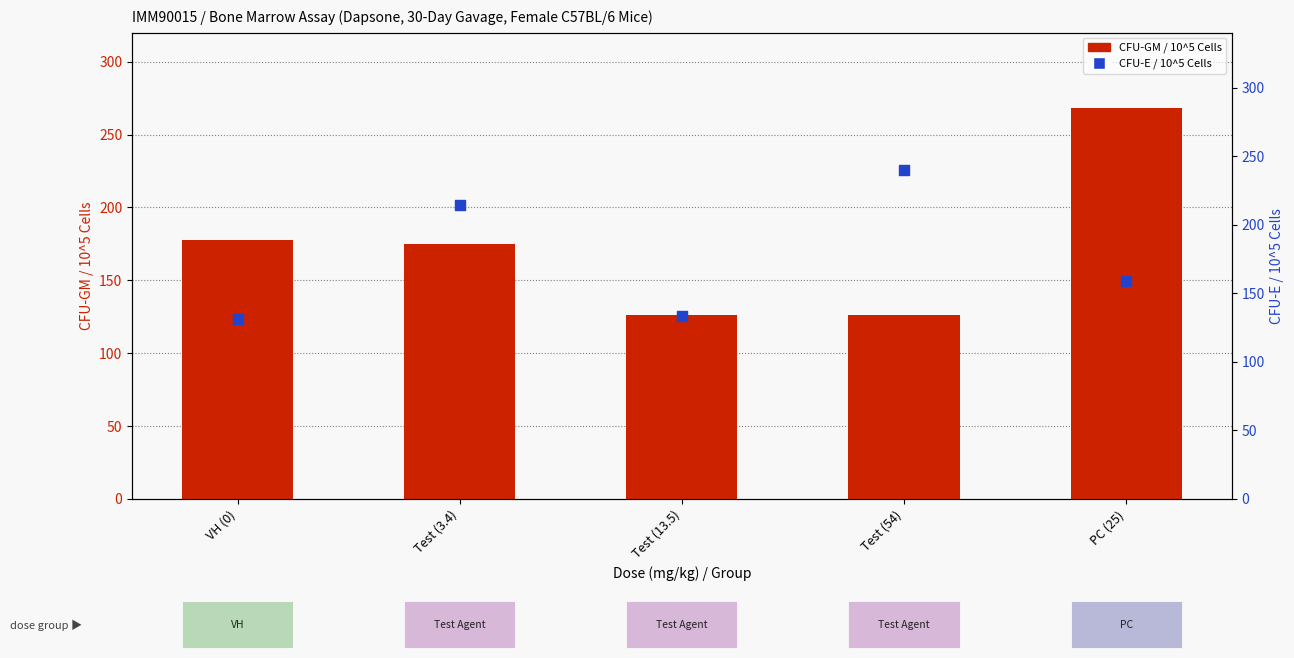

What is the total value across all series at VH (0)?

309